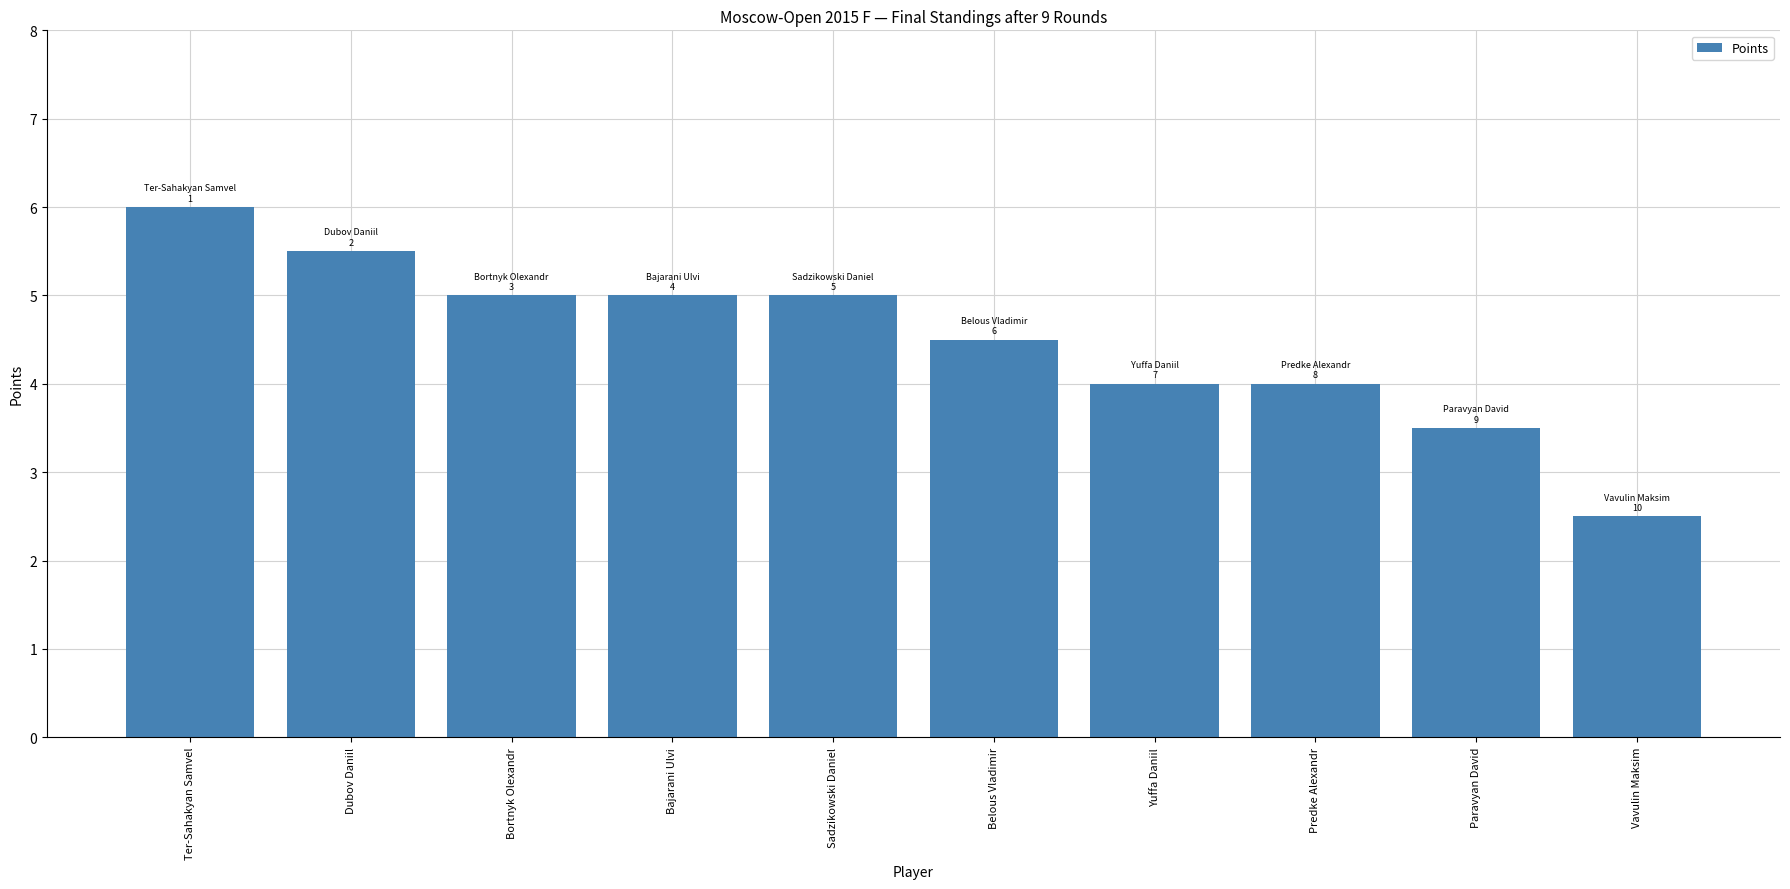

The chart shows a value of 4.5 at Belous Vladimir. True or false?

True